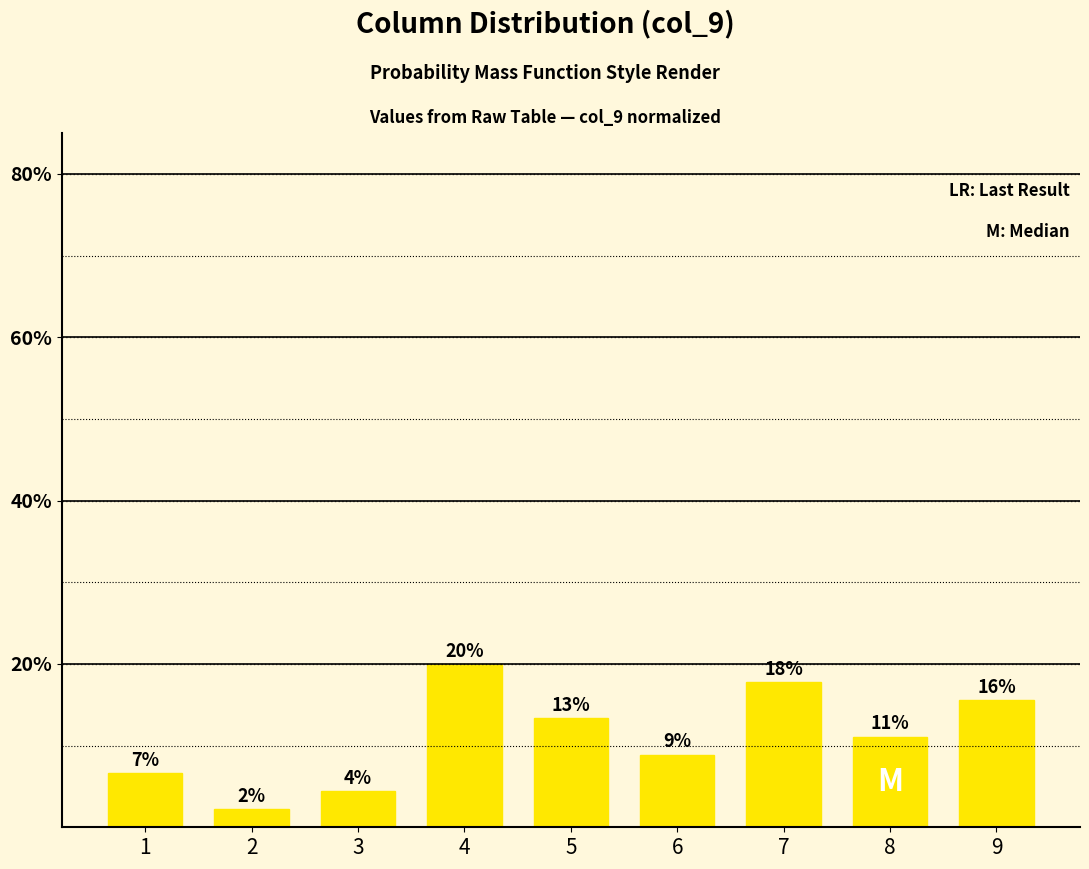

True or false: the data shows 11.1 at 8.

True